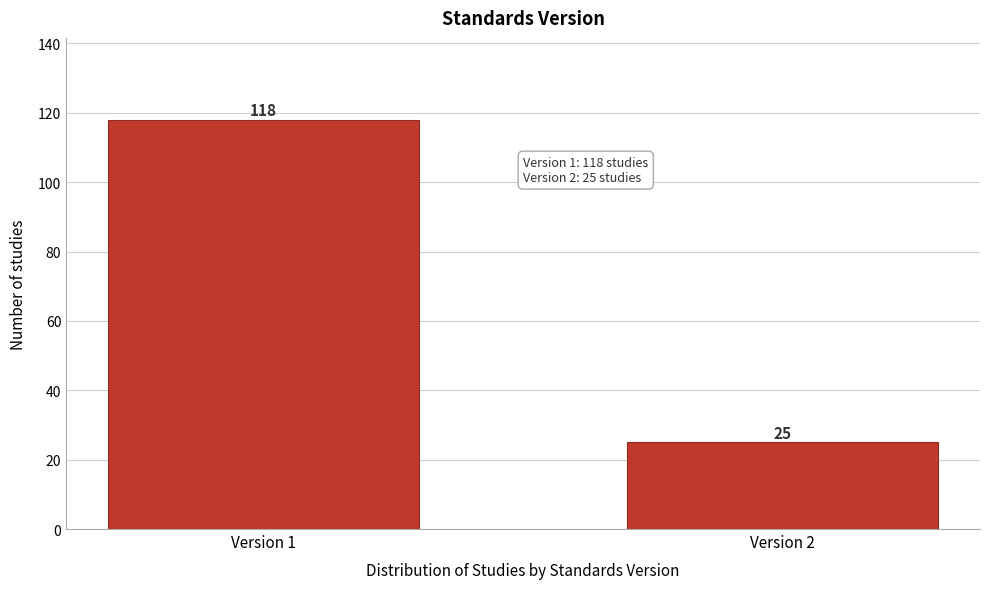

Reading left to right, list all the values displayed in this chart.

Version 1=118	Version 2=25